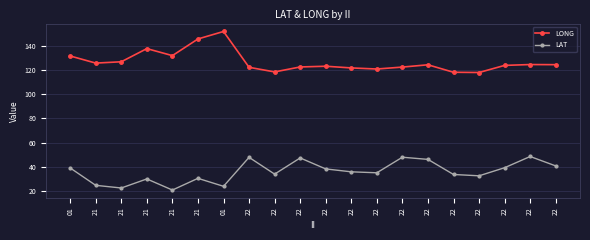

Does the chart have visible grid lines?

Yes